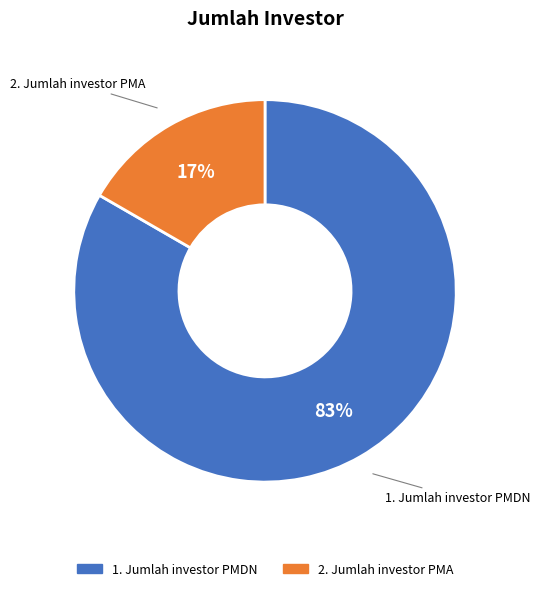

How many slices are in this pie chart?

2